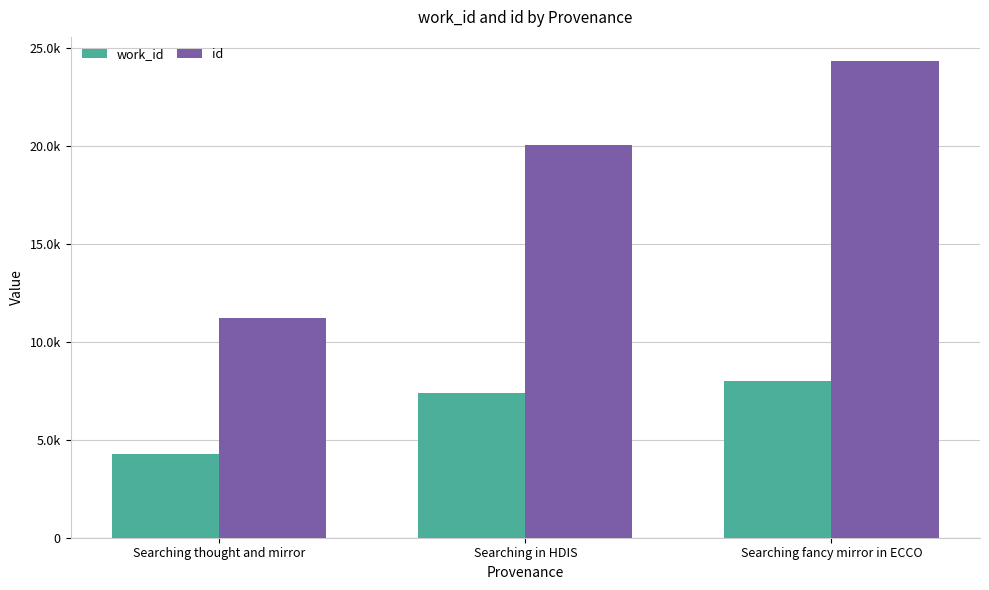

At which label is work_id closest to 6139?

Searching in HDIS